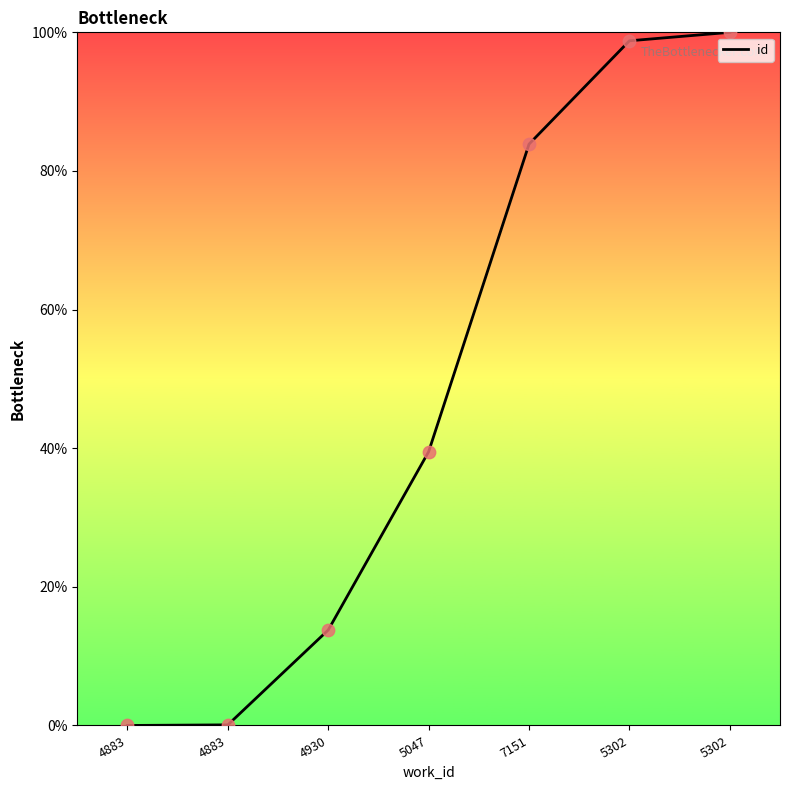

What is the change in value from 5047 to 5302?

+59.3